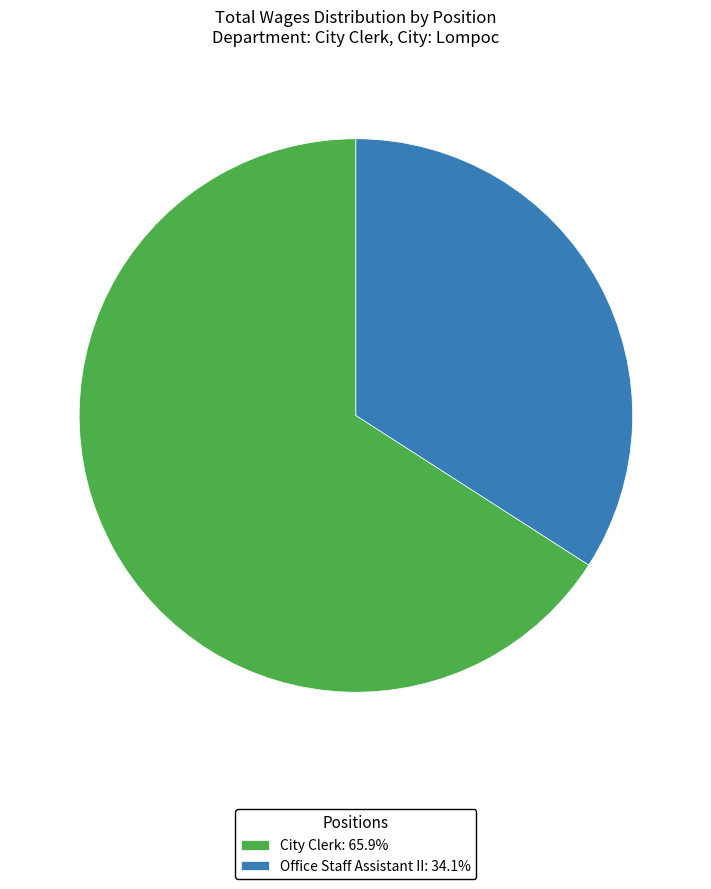

What is the largest slice in the pie chart?

City Clerk